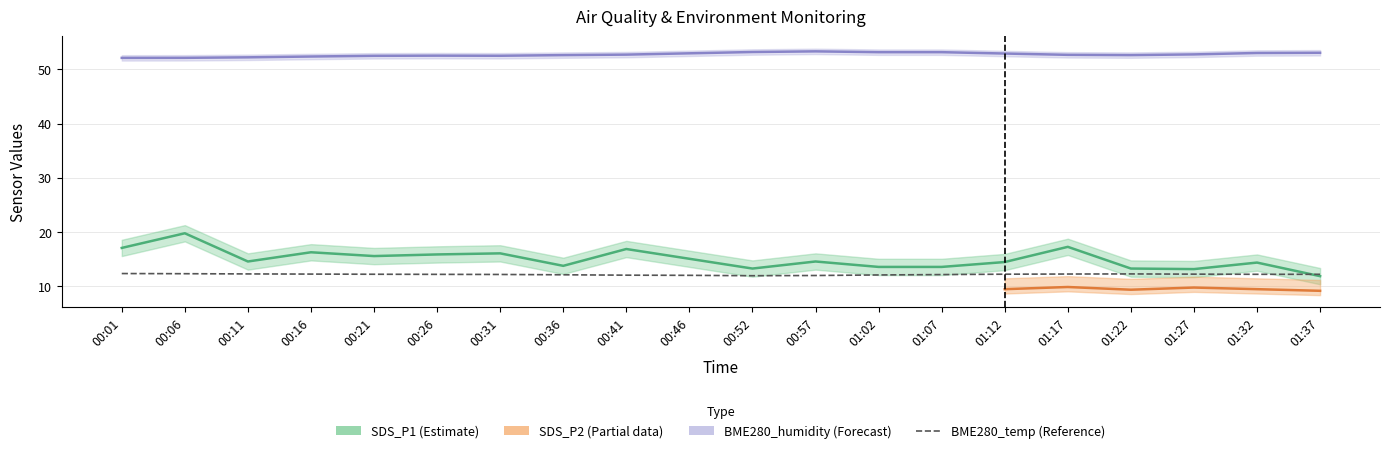

True or false: BME280_humidity and BME280_temperature cross at least once.

False